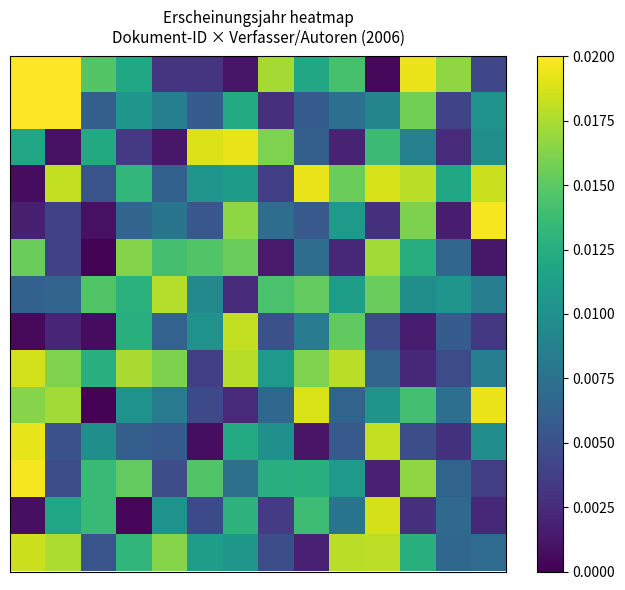

How many series are shown in this chart?

14